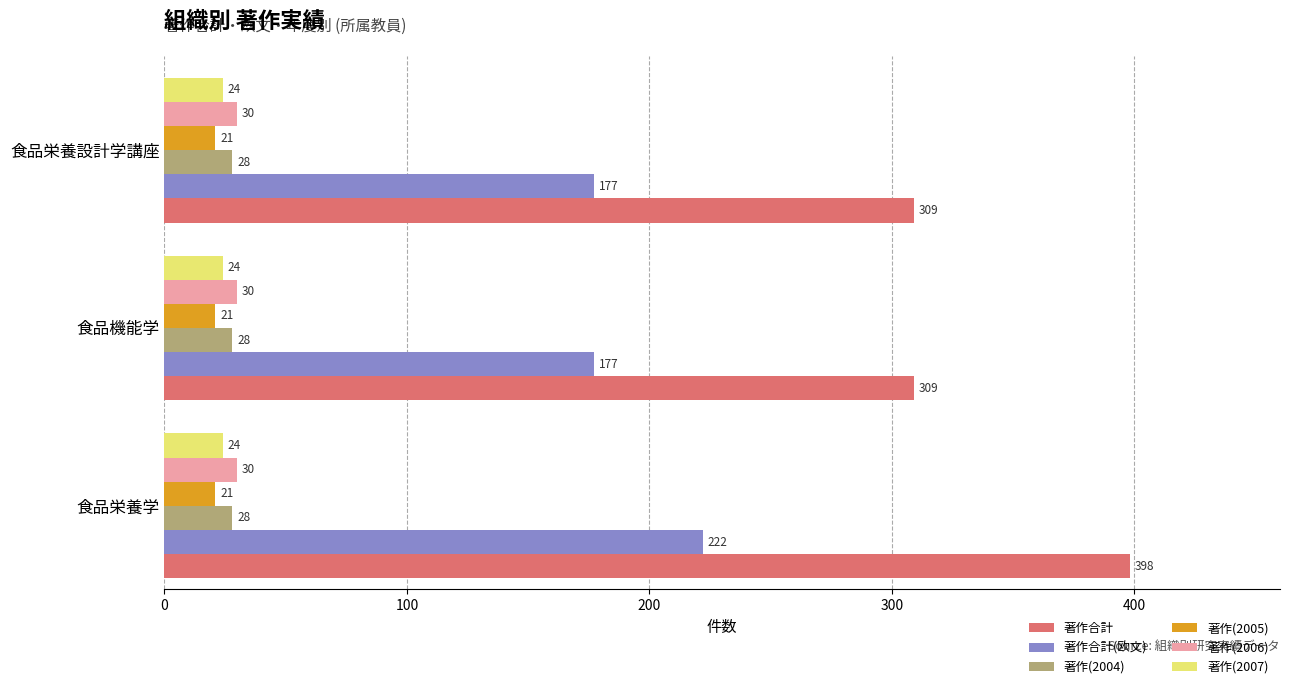

Rank the series by their maximum value, from lowest to highest.

著作(2005), 著作(2007), 著作(2004), 著作(2006), 著作合計(欧文), 著作合計